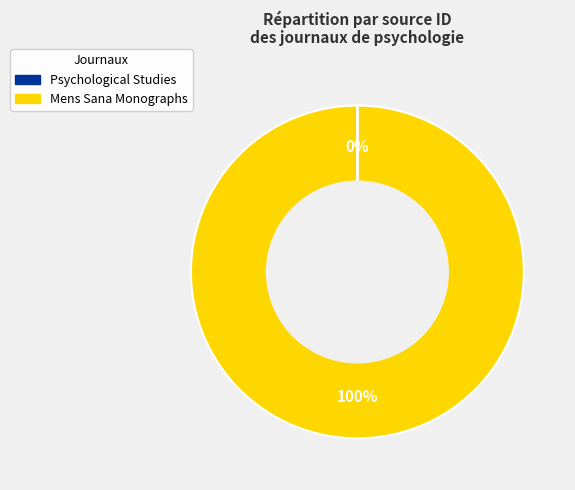

The Mens Sana Monographs slice represents 94% of the pie. True or false?

False